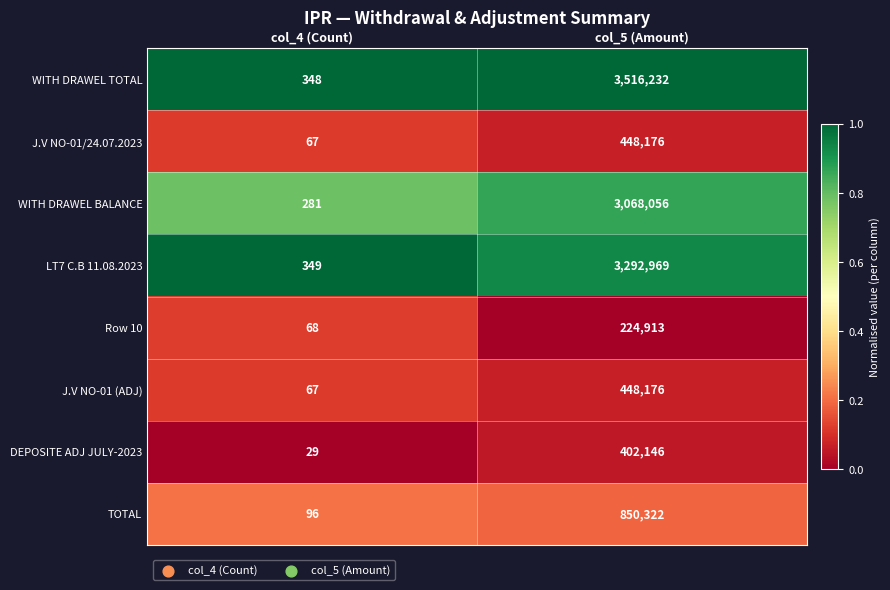

What is the maximum value shown in the chart?

3516232